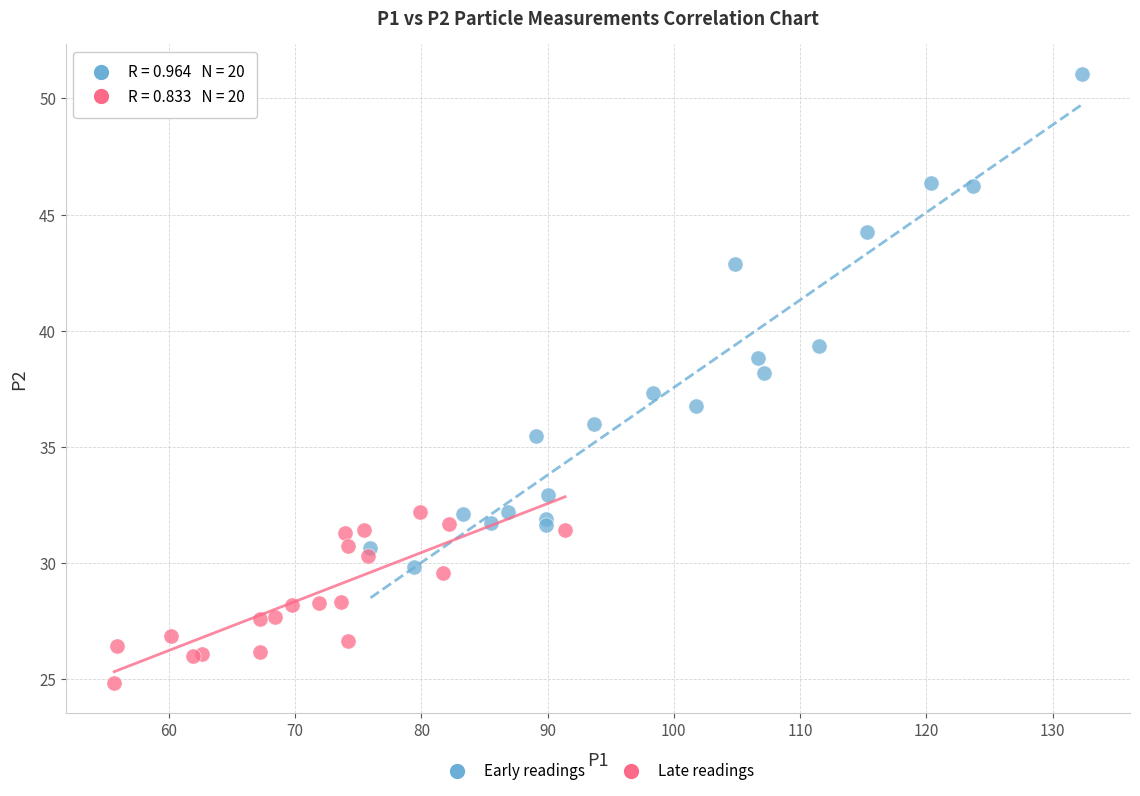

Which series contains the highest Y value?

Early readings